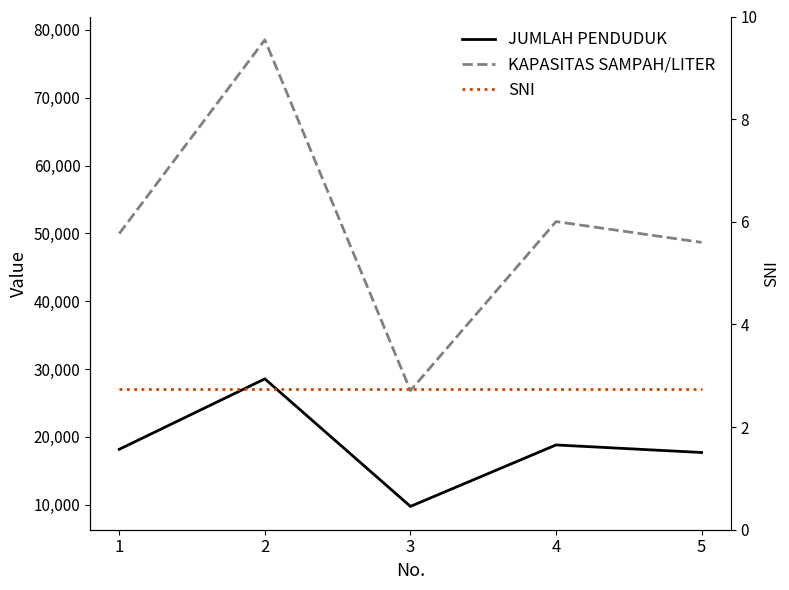

The value of KAPASITAS SAMPAH/LITER at 4 is 89680.3. True or false?

False